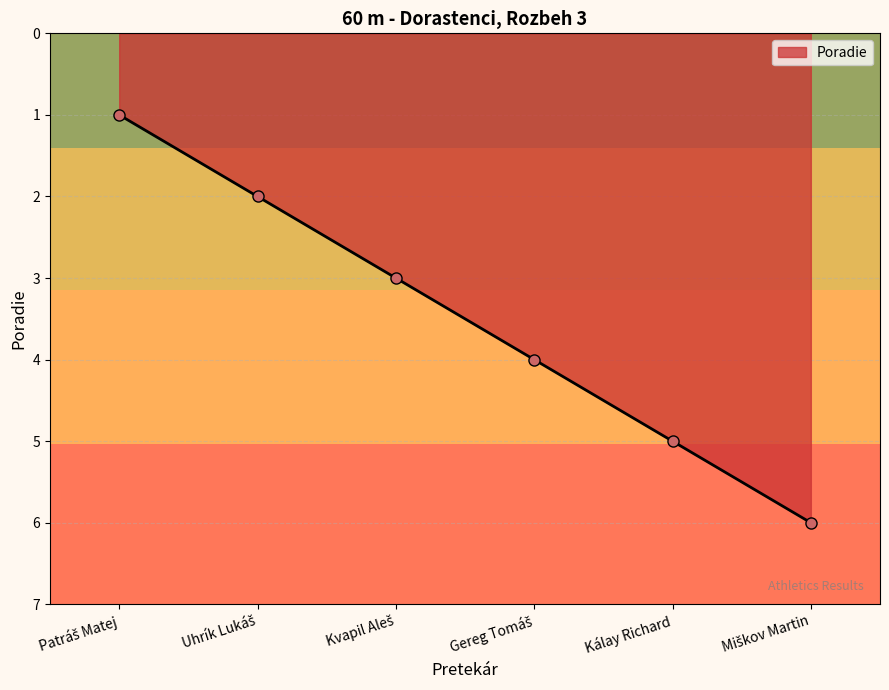

What is the greatest value displayed?

6